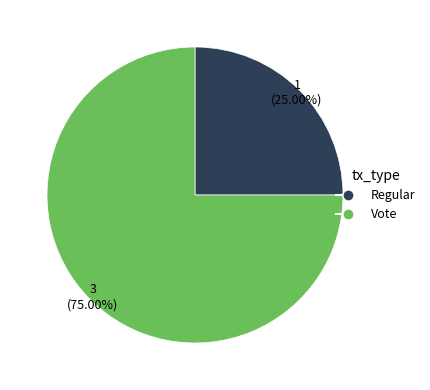

To the nearest percent, what percentage of the pie is Vote?

75%